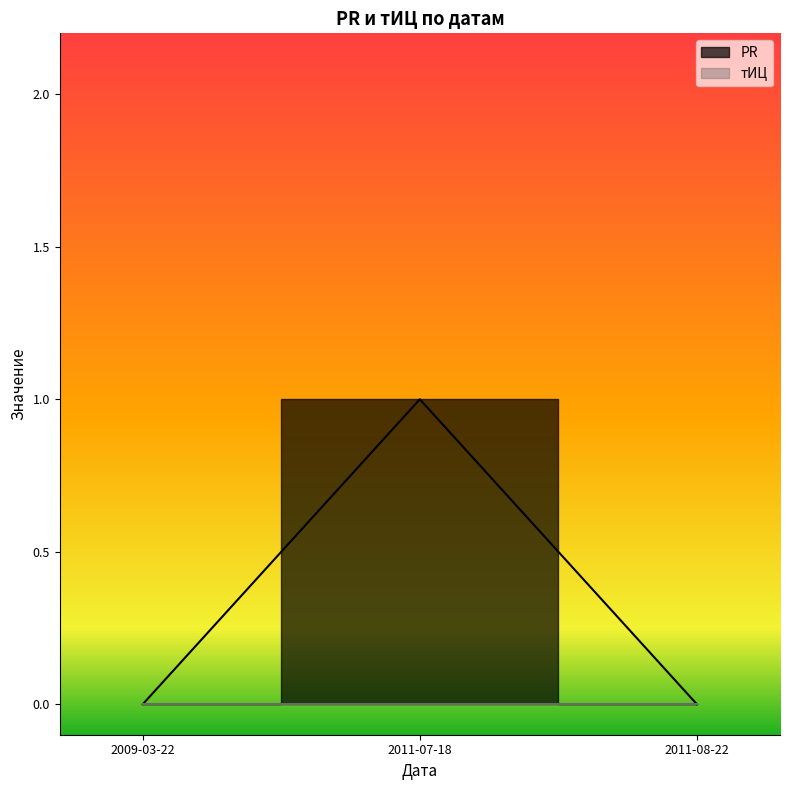

How many values are between 0 and 1?

3